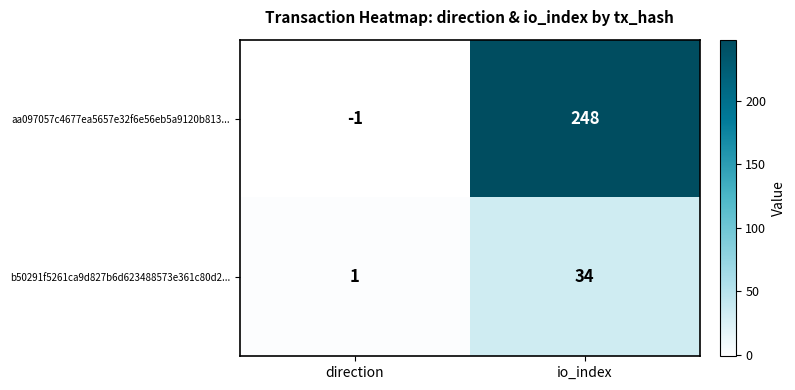

Rank the series by their average value, from lowest to highest.

b50291f5261ca9d827b6d623488573e361c80d2..., aa097057c4677ea5657e32f6e56eb5a9120b813...